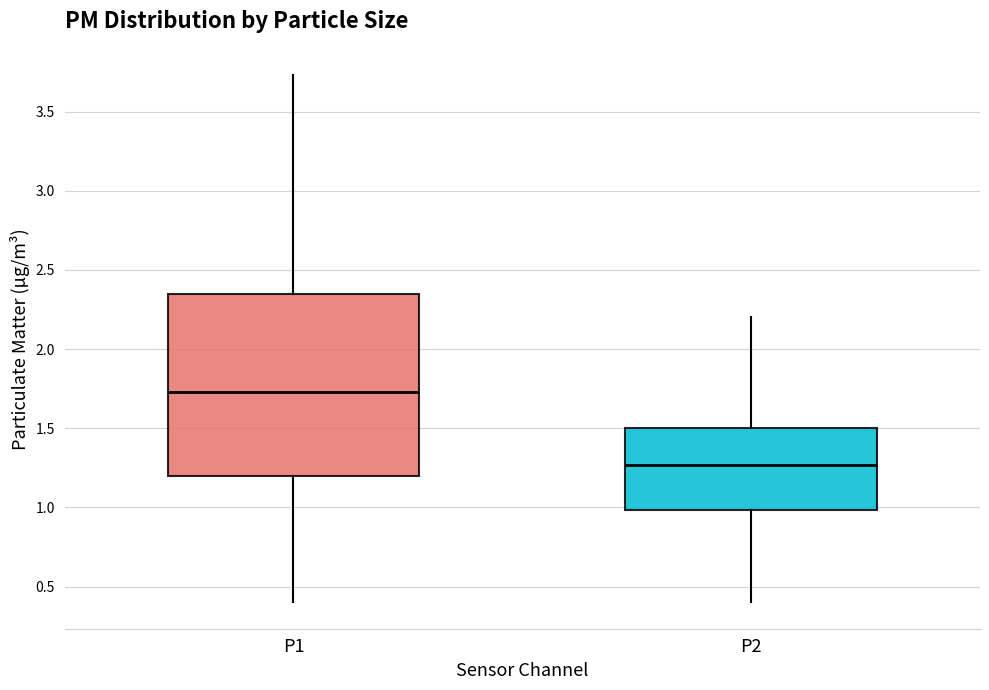

Reading left to right, transcribe this box plot: for each box, give where its median line is, the range the box spans, and where its two whiskers end, as read against the y-axis. The values are not printed on the chart, so give them approximately, as read against the axis.

P1: median 1.75, box 1.20 to 2.35, whiskers 0.40 to 3.75
P2: median 1.25, box 1.00 to 1.50, whiskers 0.40 to 2.20